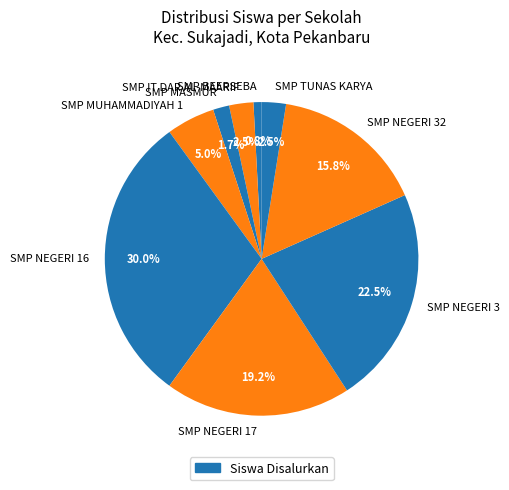

Does any single category account for the majority?

No